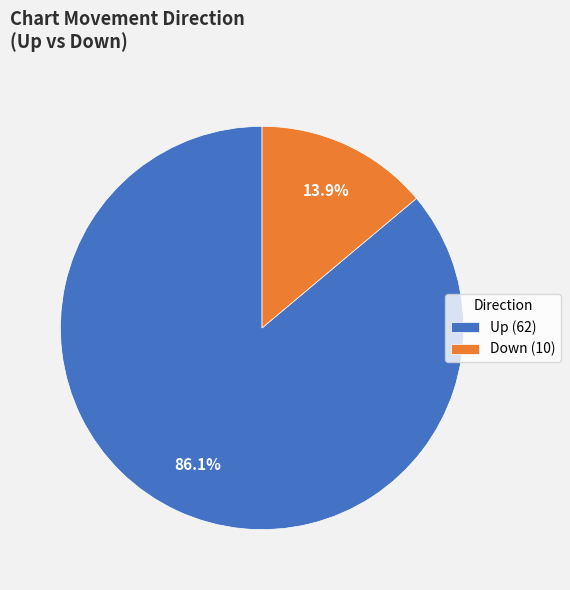

Which slice is the largest?

Up (62)